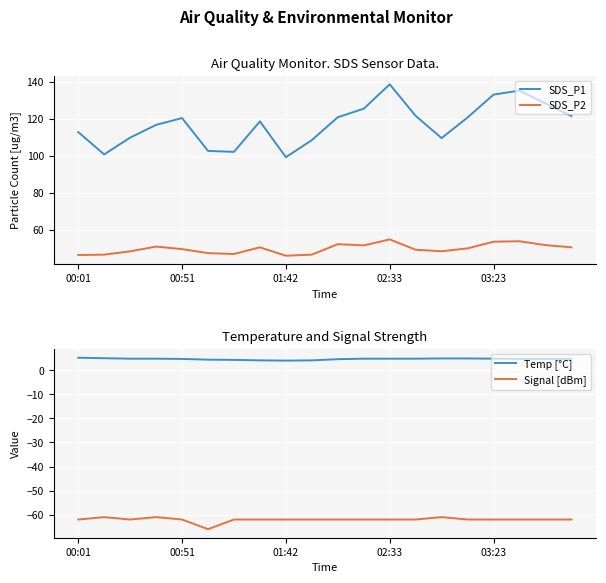

How many lines are shown in the chart?

4